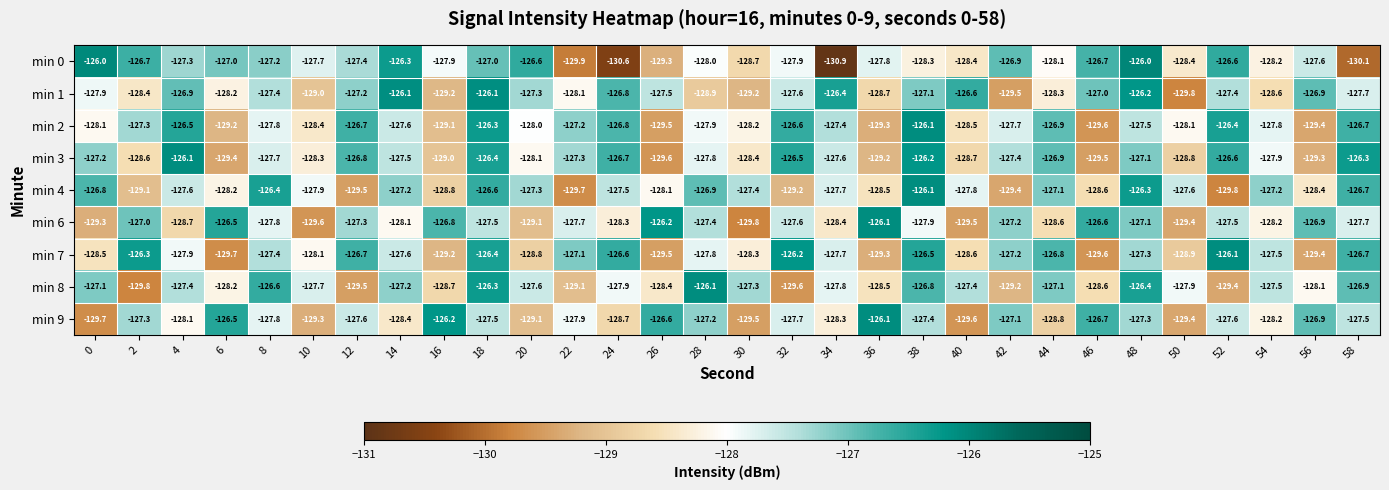

The value of min 4 at 42 is -201.6. True or false?

False